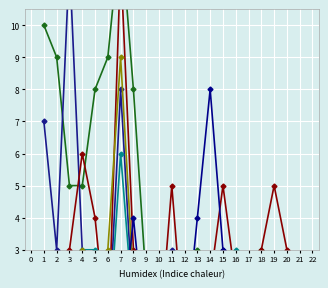

Reading left to right, list all the values displayed in this chart.

JSJ7_V: 10	9	5	5	8	9	13	8	2	0	0	0	3	1	2	0	0	3	0	1
JSJ8_V: 7	3	12	3	0	0	8	1	0	2	3	1	0	2	3	0	0	0	0	0
JSJ9_V: 0	0	3	6	4	0	12	3	1	0	5	0	0	2	5	2	1	3	5	3
JSJ10_V: 0	1	0	3	3	0	6	1	2	0	0	0	0	1	0	3	2	0	0	0
JSJ11_V: 0	1	2	3	2	3	9	2	1	2	0	0	0	0	0	0	0	0	0	0
JSJ7_II: 2	2	1	2	2	0	0	4	0	1	1	0	4	8	3	0	0	0	0	0